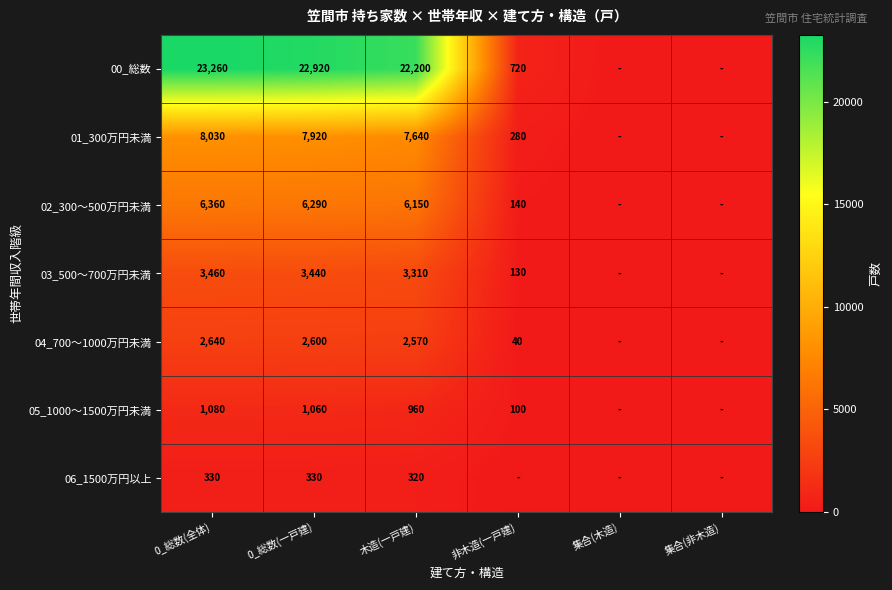

How many data points does each series have?

6